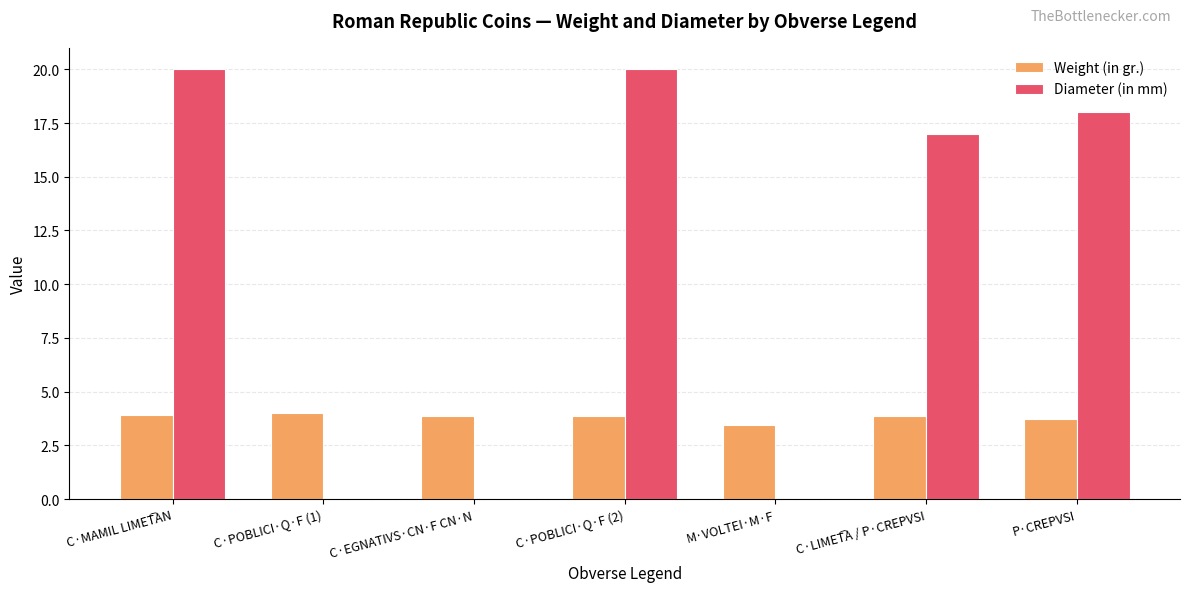

What is the greatest value displayed?

20.0